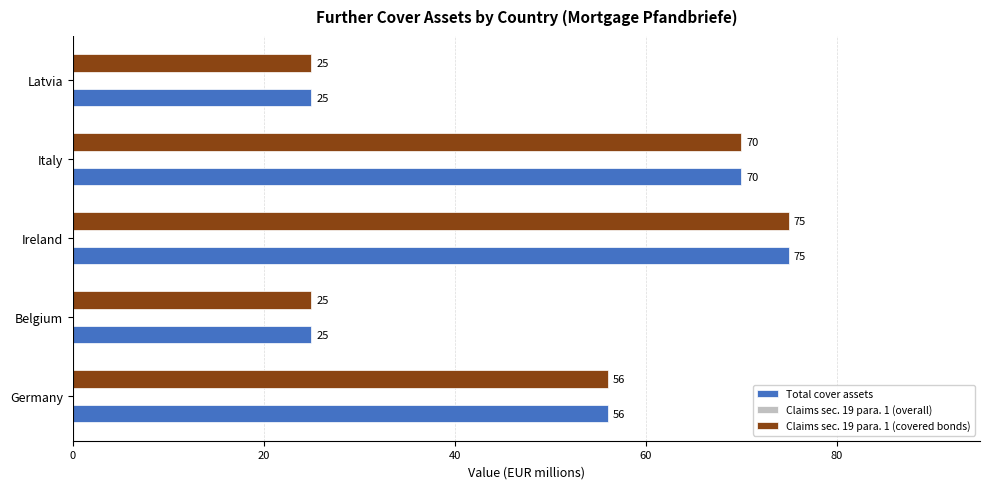

At which label is Claims sec. 19 para. 1 (covered bonds) closest to 50?

Germany